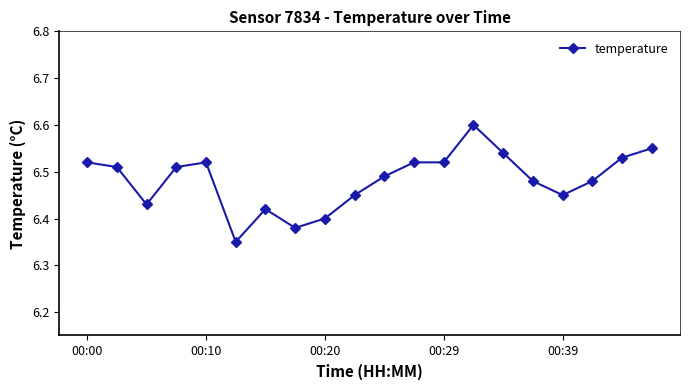

True or false: there are more than 0 points higher than both neighbors.

True